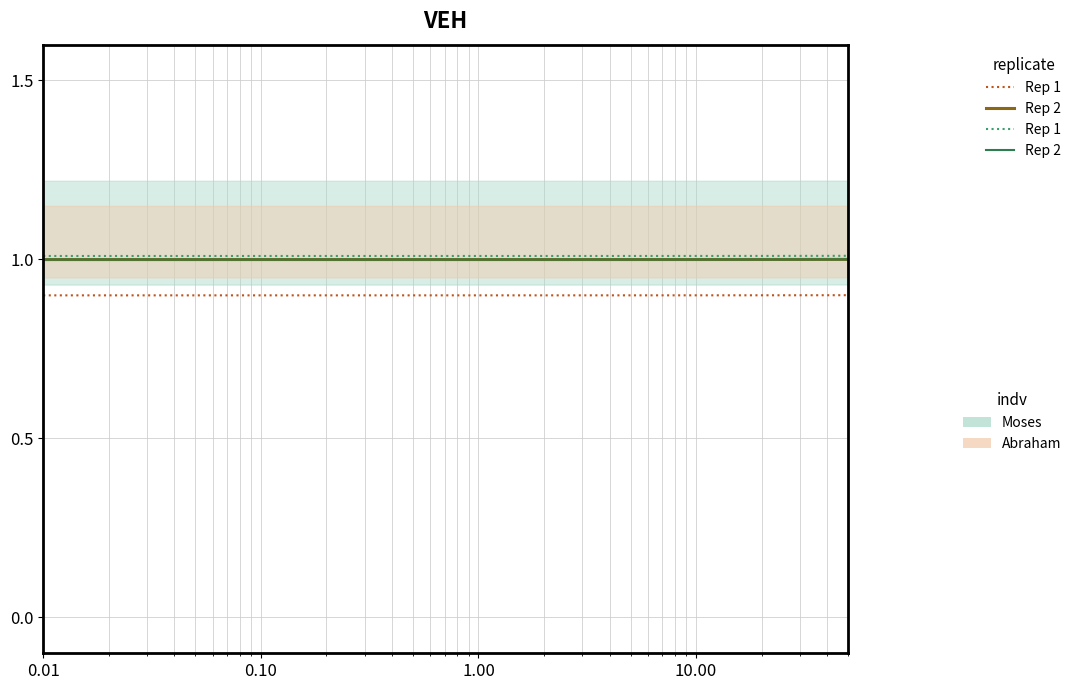

Reading left to right, list all the values displayed in this chart.

Moses (Rep 2): 1.0	1.0	1.0	1.0	1.0	1.0	1.0	1.0	1.0	1.0	1.0	1.0	1.0	1.0	1.0	1.0	1.0	1.0	1.0	1.0
Abraham (Rep 2): 1.0	1.0	1.0	1.0	1.0	1.0	1.0	1.0	1.0	1.0	1.0	1.0	1.0	1.0	1.0	1.0	1.0	1.0	1.0	1.0
Moses (Rep 1): 0.9	0.9	0.9	0.9	0.9	0.9	0.9	0.9	0.9	0.9	0.9	0.9	0.9	0.9	0.9	0.9	0.9	0.9	0.9	0.9
Abraham (Rep 1): 1.0	1.0	1.0	1.0	1.0	1.0	1.0	1.0	1.0	1.0	1.0	1.0	1.0	1.0	1.0	1.0	1.0	1.0	1.0	1.0